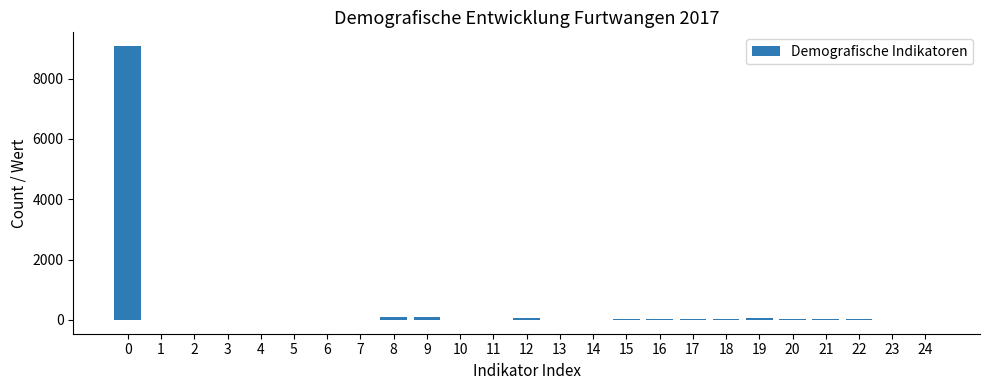

What is the maximum value shown in the chart?

9079.0